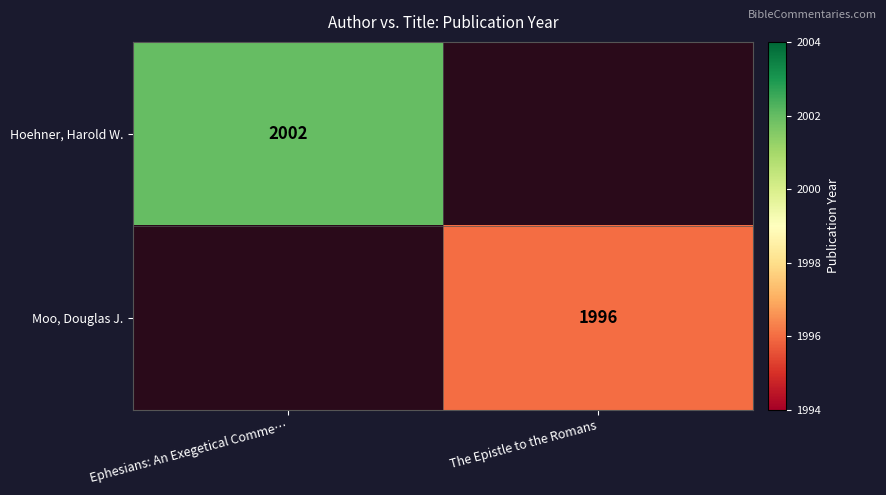

The value of Hoehner, Harold W. at Ephesians: An Exegetical Comme… is 2903. True or false?

False